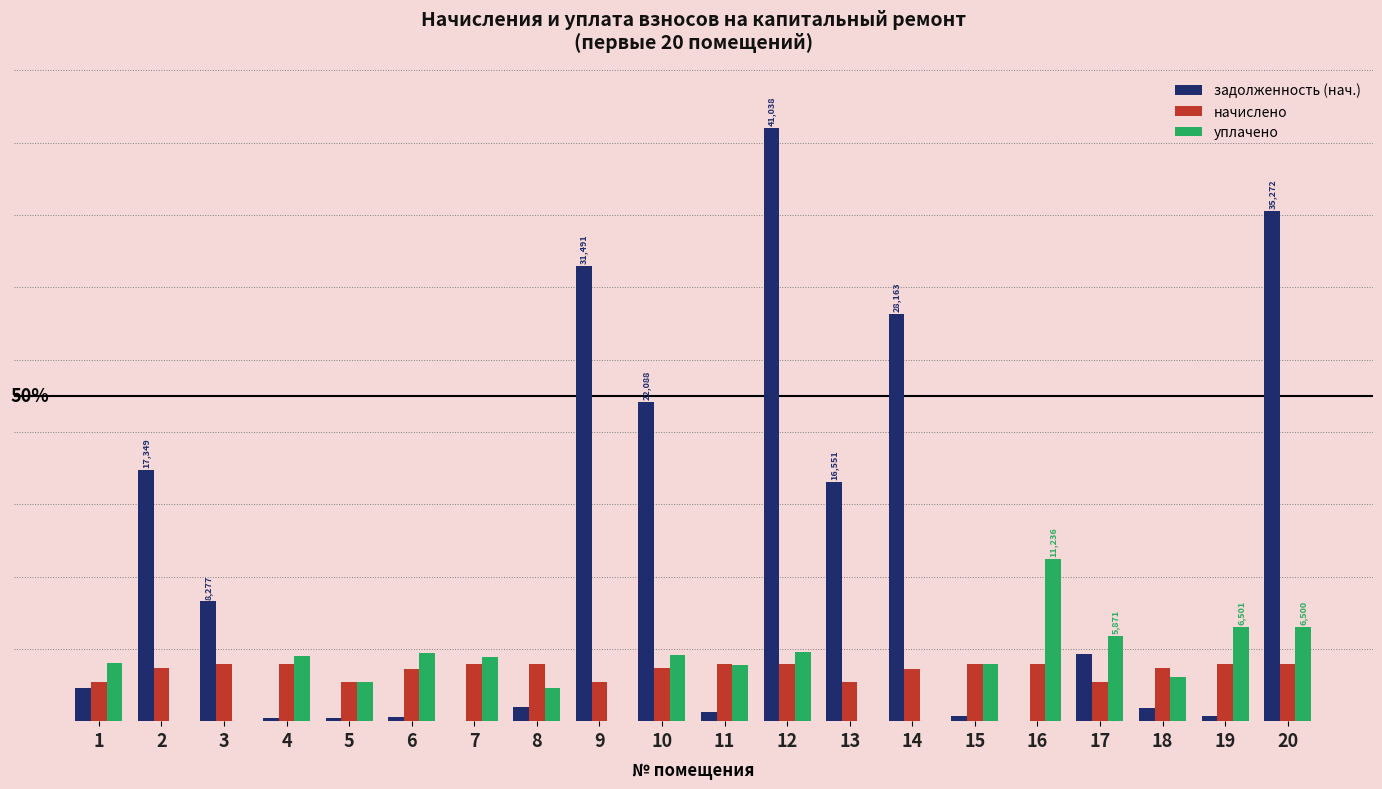

Reading left to right, list all the values displayed in this chart.

задолженность (нач.): 1=2284.1	2=17349.4	3=8277.3	4=224.0	5=226.8	6=312.1	7=0.0	8=994.8	9=31491.4	10=22089.0	11=658.1	12=41038.3	13=16551.6	14=28163.5	15=330.5	16=0.0	17=4672.4	18=918.2	19=346.6	20=35272.6
начислено: 1=2729.9	2=3645.7	3=3957.0	4=3974.8	5=2721.0	6=3636.8	7=3939.1	8=3974.8	9=2721.0	10=3645.7	11=3939.1	12=3948.0	13=2729.9	14=3636.8	15=3965.9	16=3965.9	17=2721.0	18=3654.6	19=3965.9	20=3974.8
уплачено: 1=4000.0	2=0.0	3=0.0	4=4505.5	5=2697.1	6=4686.8	7=4446.2	8=2283.7	9=0.0	10=4600.0	11=3870.0	12=4807.0	13=0.0	14=0.0	15=3931.1	16=11236.6	17=5871.6	18=3045.5	19=6501.7	20=6500.0